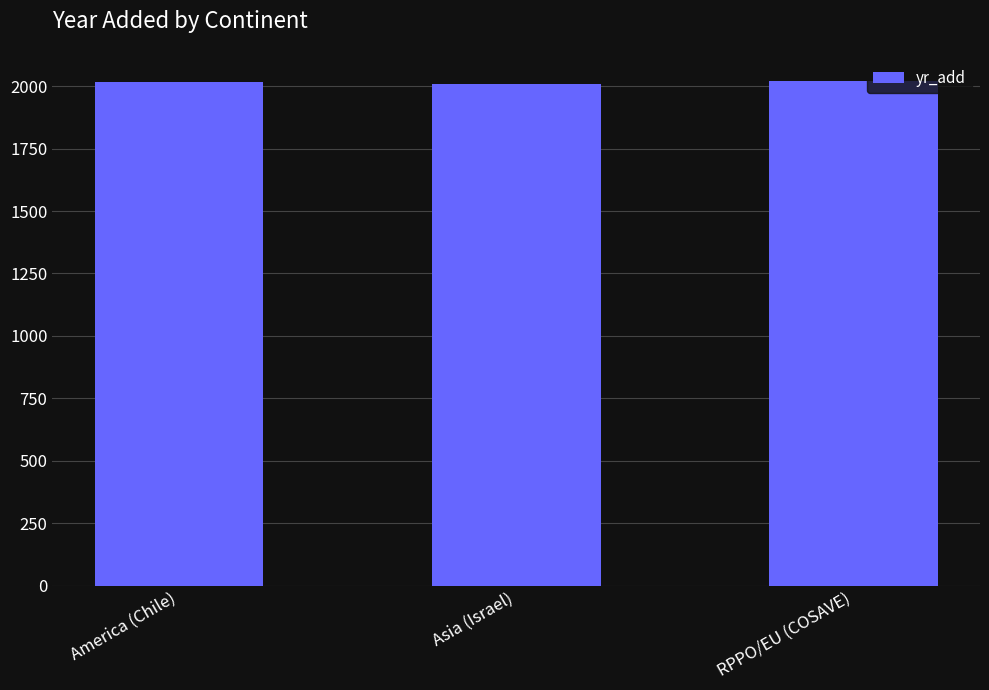

What is the label of the 2nd bar from the right?

Asia (Israel)